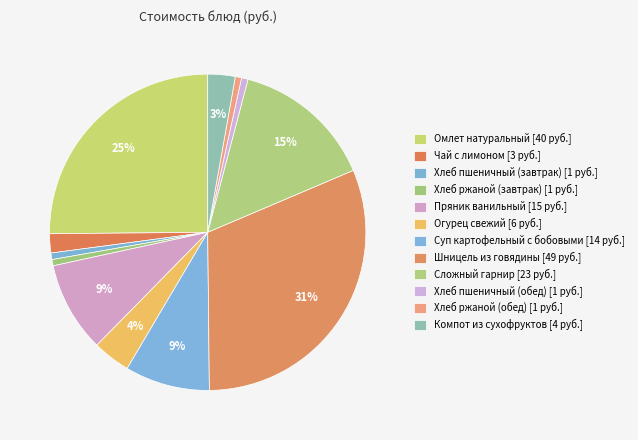

Is there any slice that represents more than half of the pie?

No